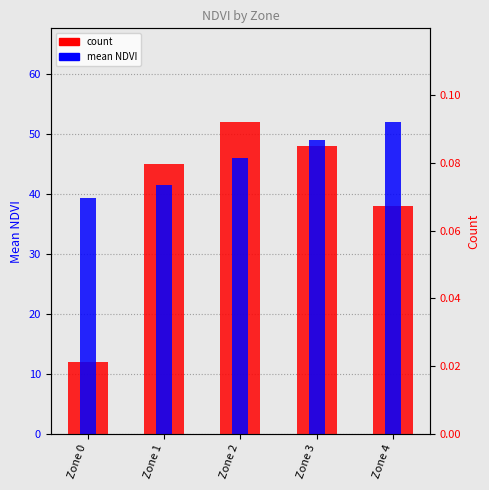

Reading left to right, transcribe all the data shown in this chart.

count: 12.0	45.0	52.0	48.0	38.0
mean NDVI: 0.1	0.1	0.1	0.1	0.1